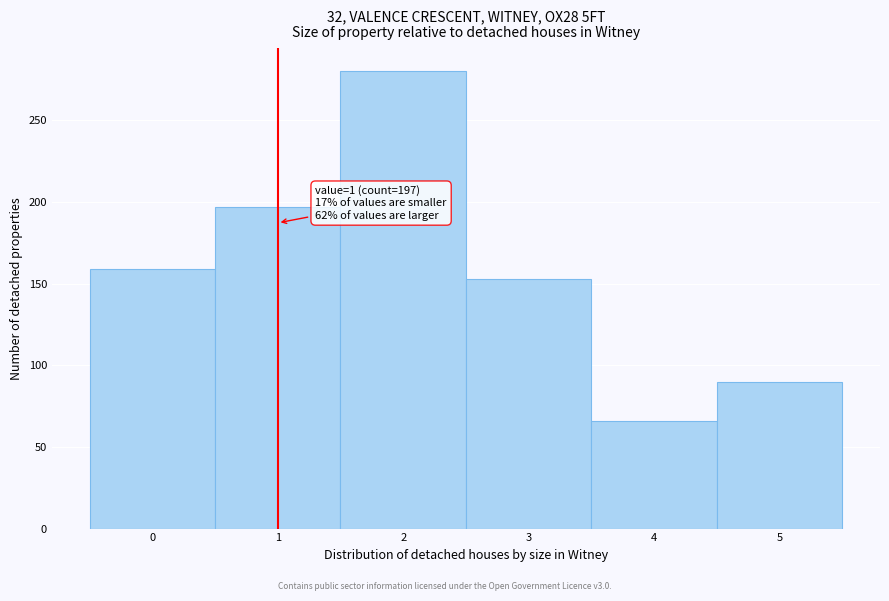

Over which range of the x-axis is the bar tallest?

1.5 to 2.5